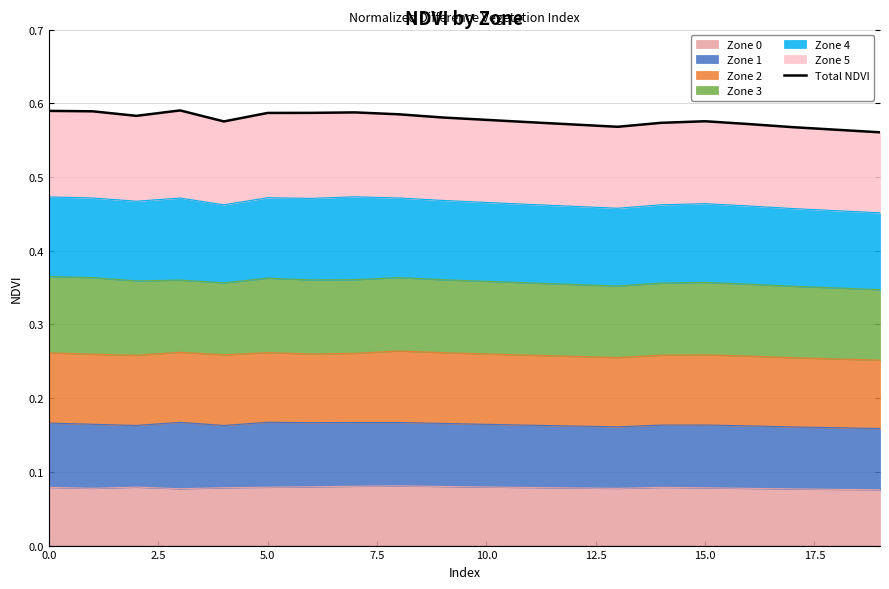

Is it true that the value at 17 is 0.9?

False